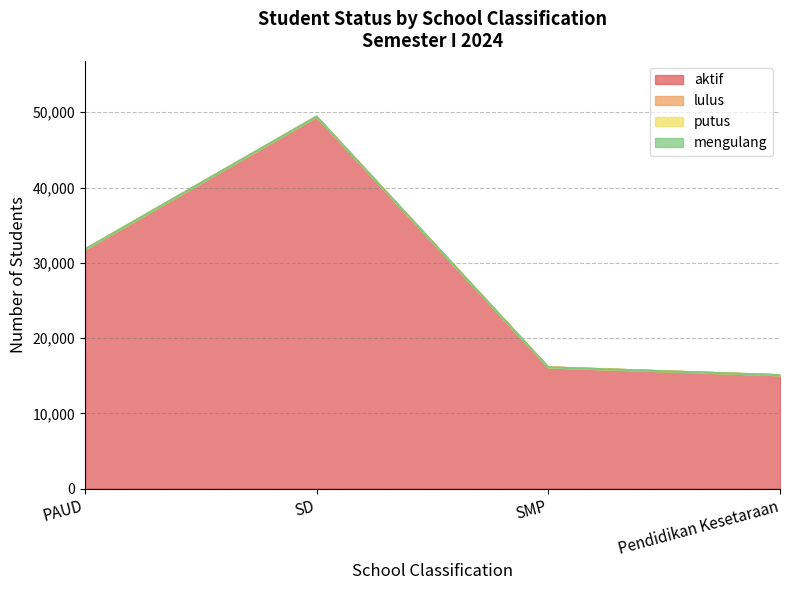

Rank the series at PAUD from highest to lowest value.

aktif, lulus, putus, mengulang